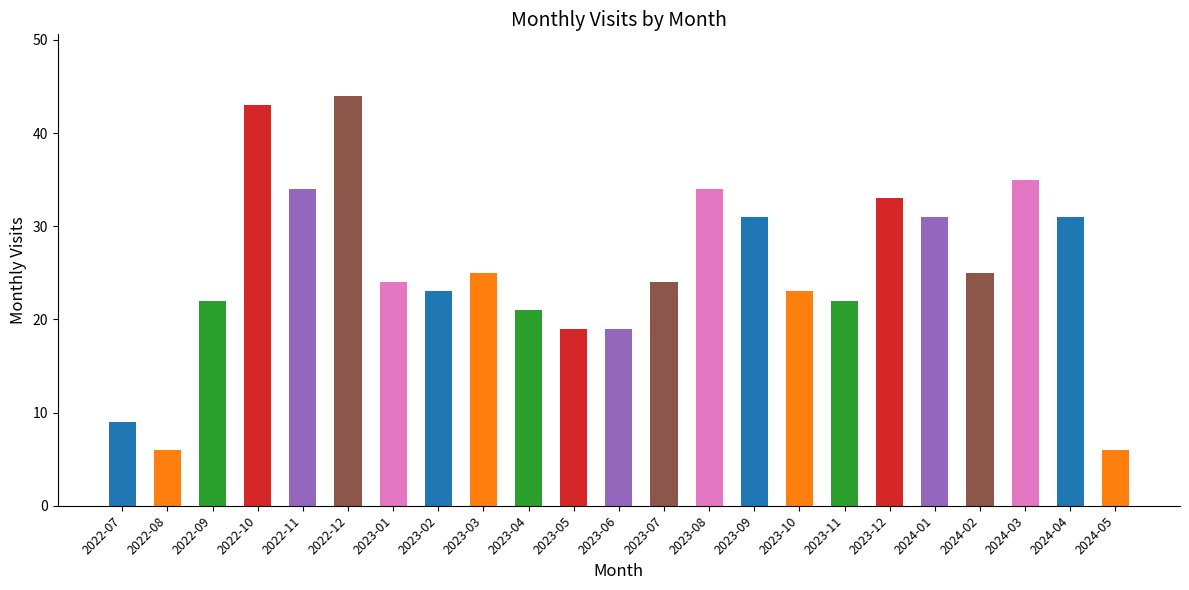

Read the value at 2023-10.

23